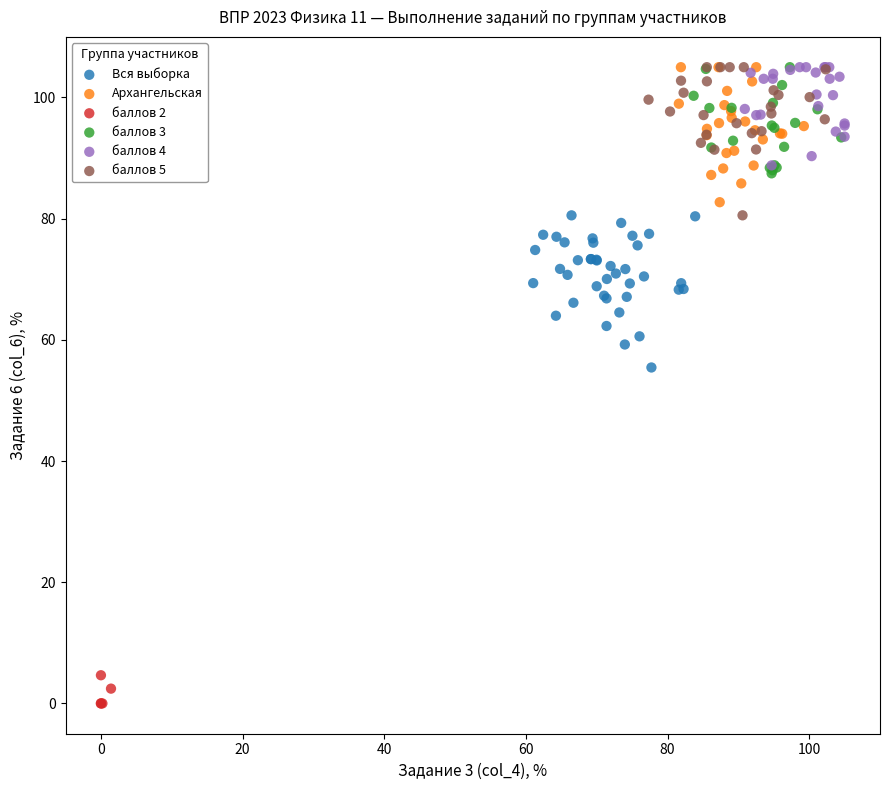

Which series reaches the minimum Y coordinate?

баллов 2